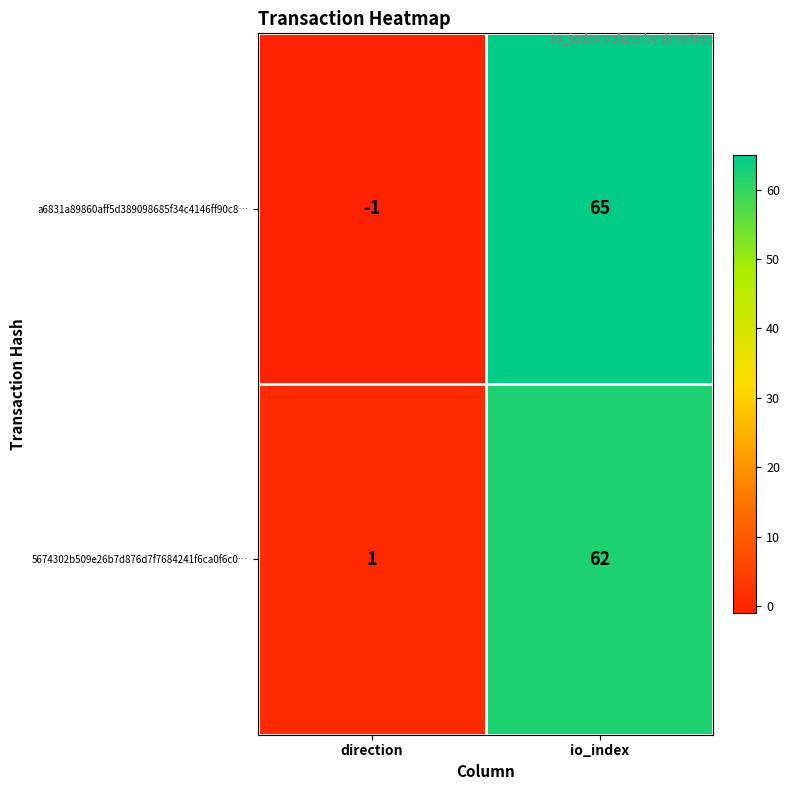

At which category does the chart reach its minimum across all series?

direction